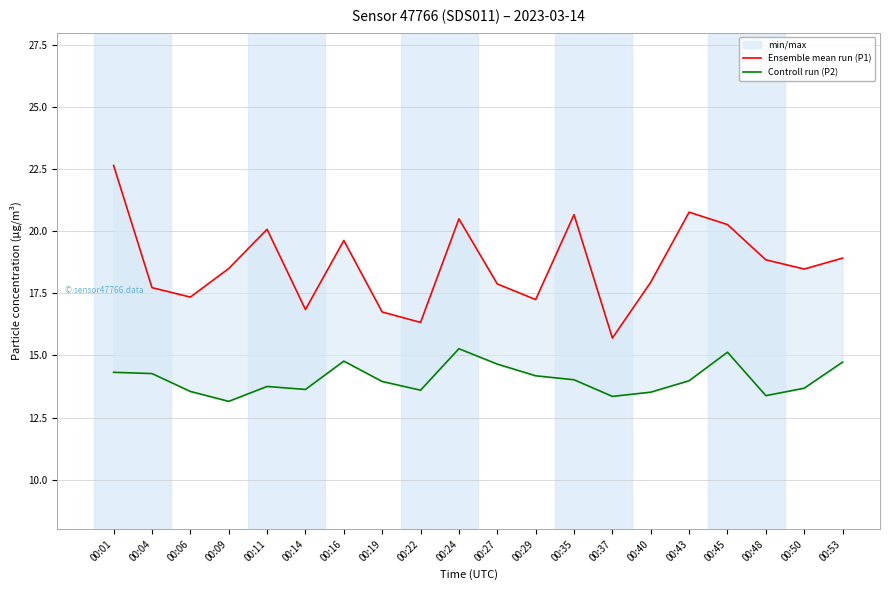

At which category does Controll run (P2) reach its first local valley?

00:09